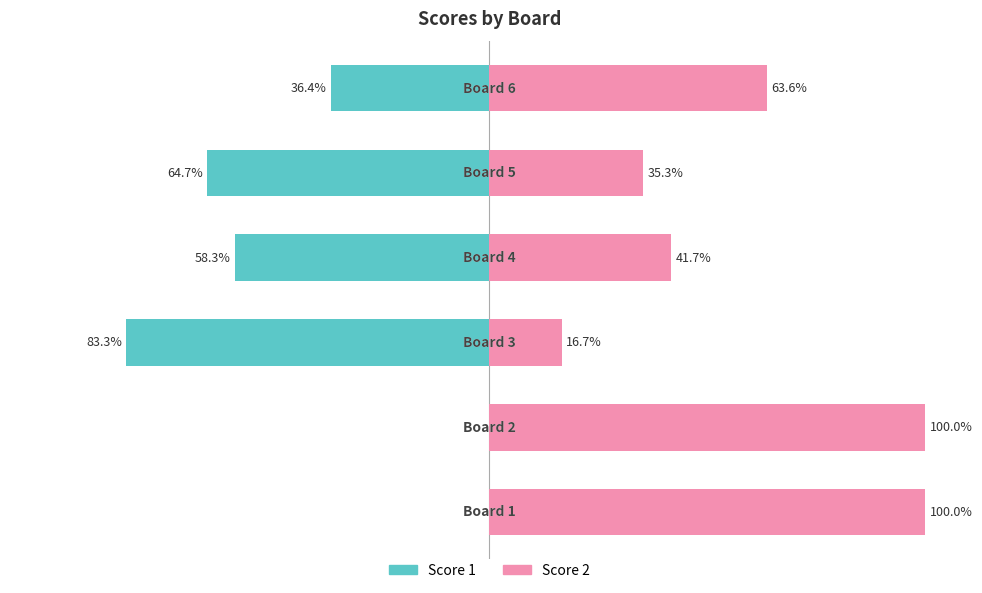

Is the value of Score 2 at 1 greater than the value of Score 1 at 5?

Yes